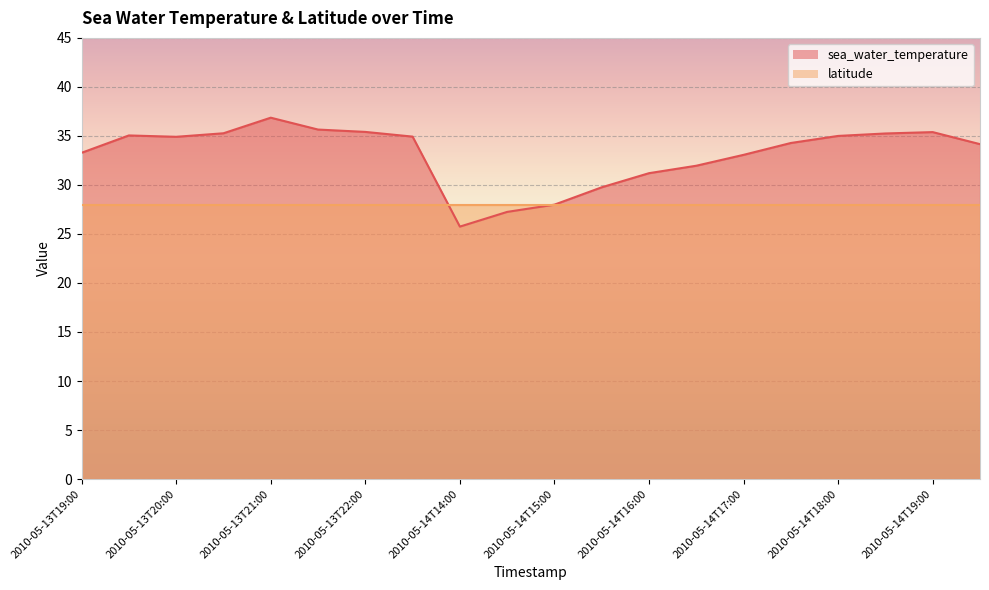

At which label does the data first exceed 34?

2010-05-13T19:30